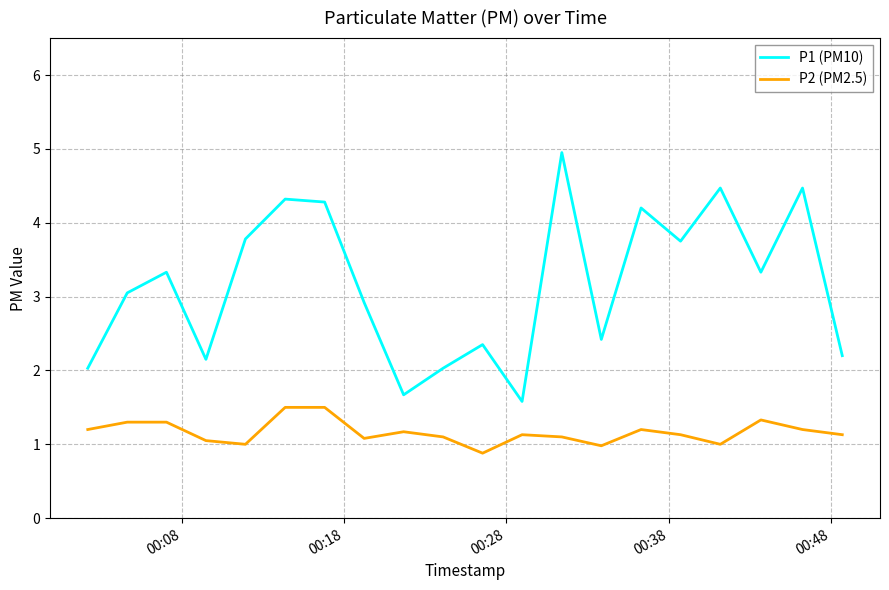

True or false: P1 (PM10) has more than 2 points higher than both neighbors.

True